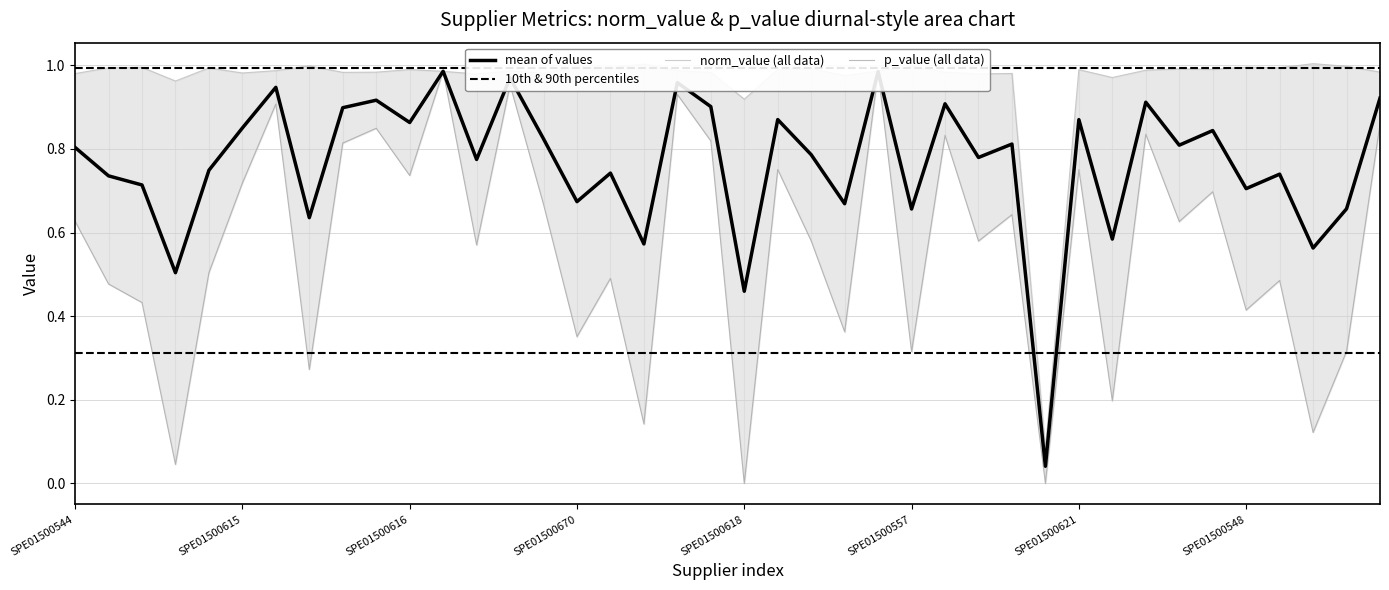

Which series ends up on top after the final intersection of mean of values and 10th & 90th percentiles?

mean of values